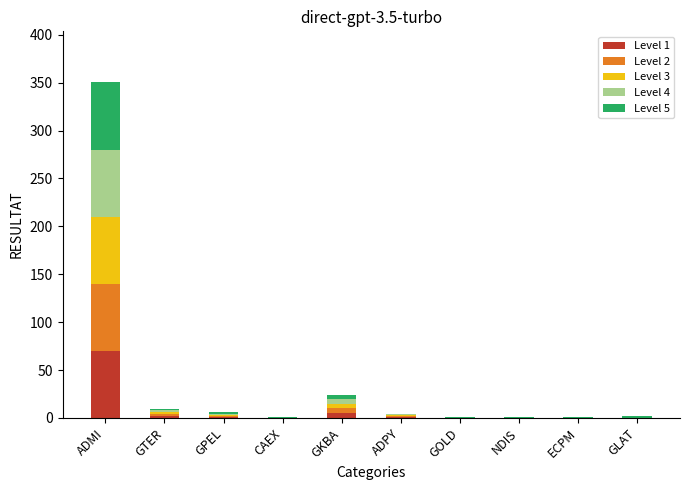

How many distinct data groups are displayed?

5